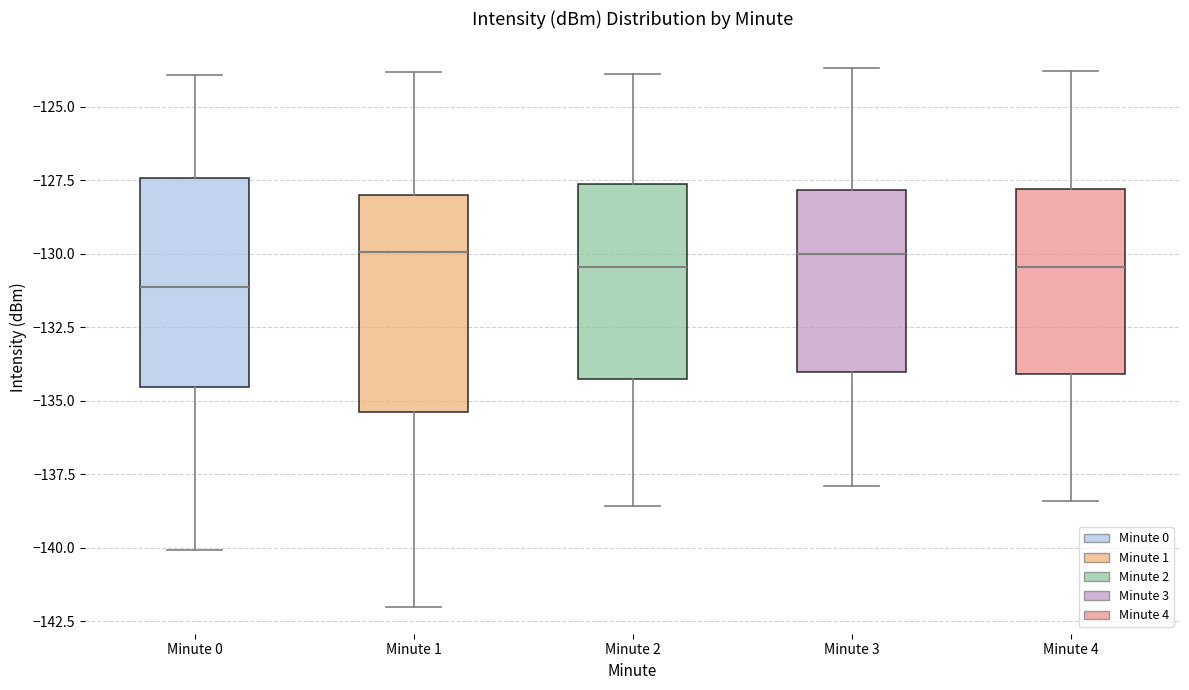

Where does the median line of the box for Minute 2 sit on the y-axis? The values are not printed on the chart, so give them approximately, as read against the axis.

-130.5